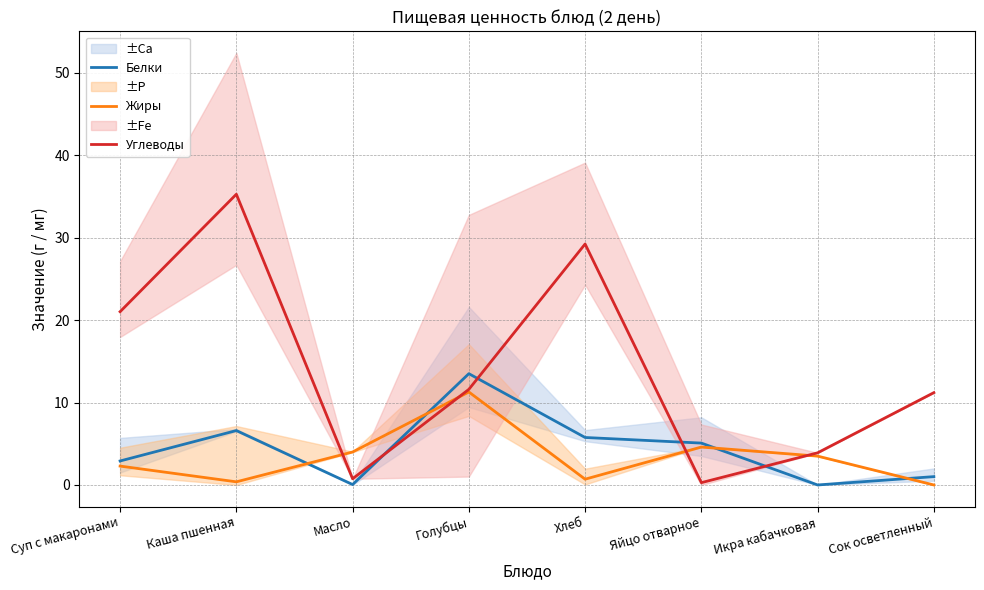

Count the number of data series in this chart.

3